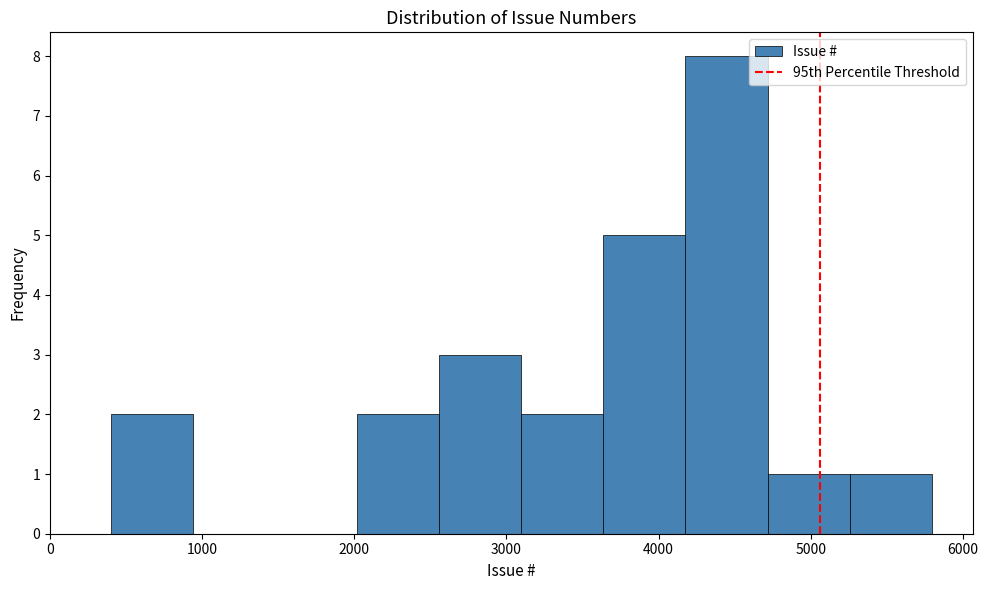

Over which range of the x-axis is the bar tallest?

4200 to 4700